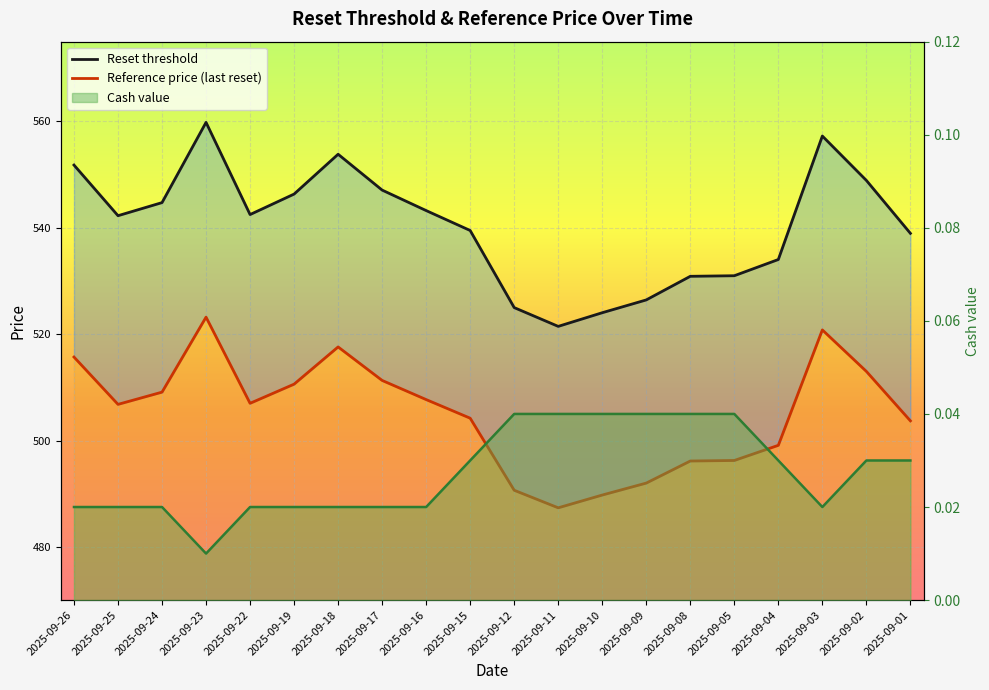

Which series has the largest total across all categories?

Reset threshold